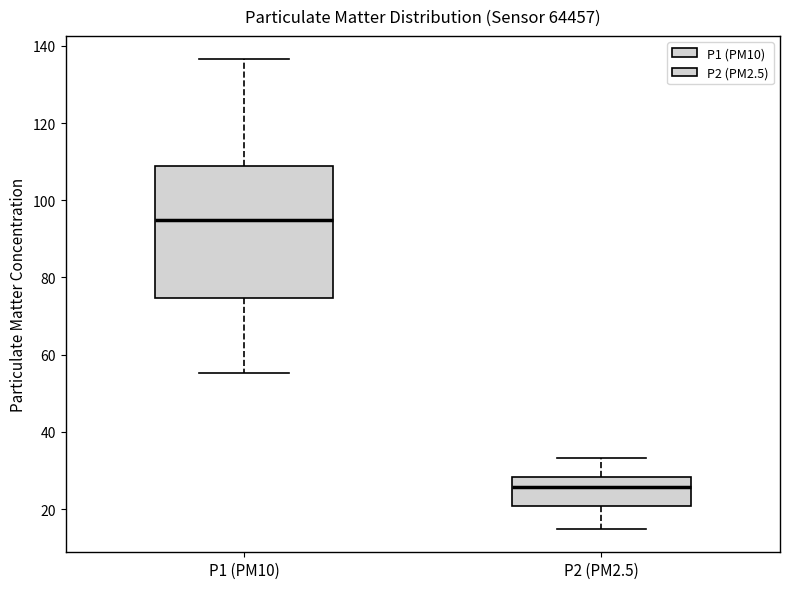

Which box is the tallest, from its lower edge to its upper edge?

P1 (PM10)